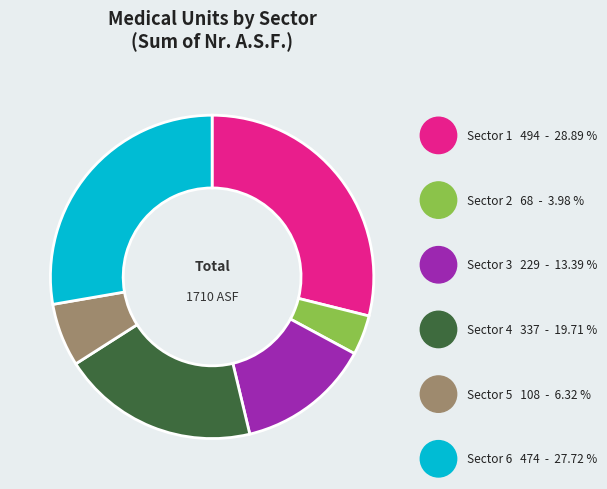

Does Sector 3 account for over 50% of the chart?

No